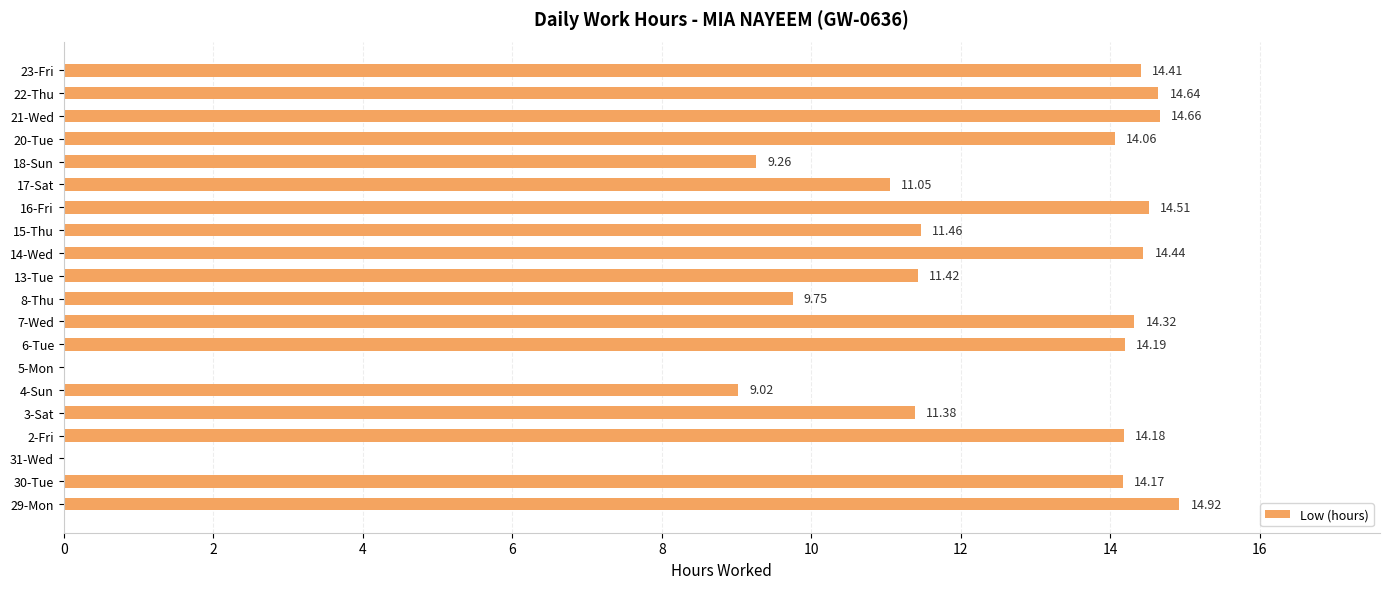

What is the change in value from 30-Tue to 3-Sat?

-2.8